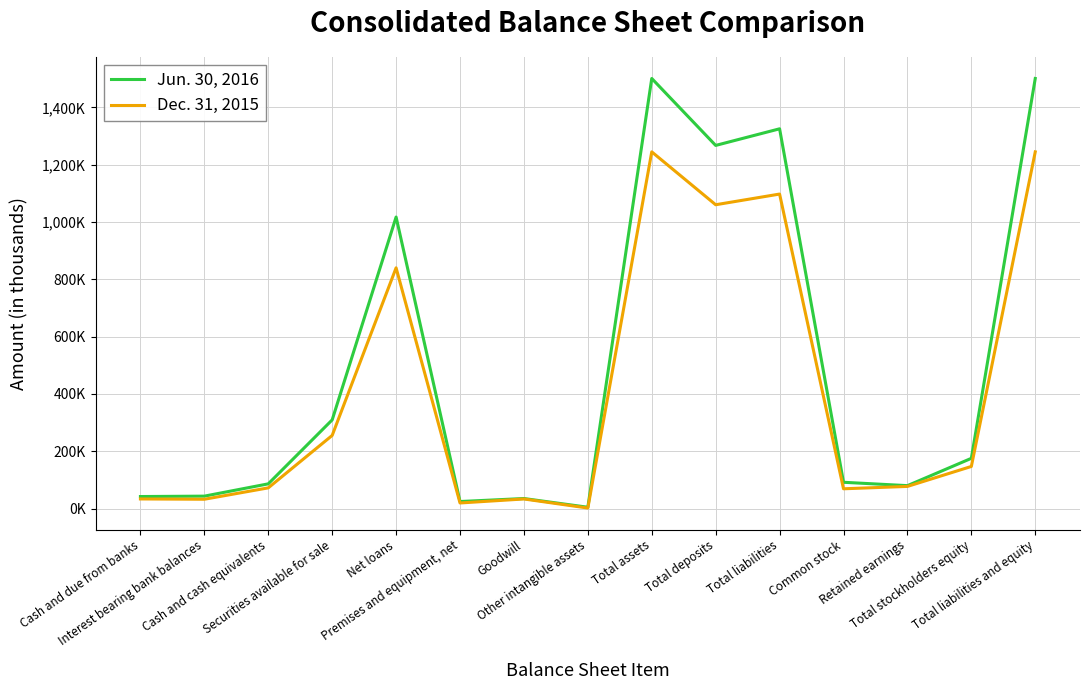

Is this an area chart (filled region under the line)?

No